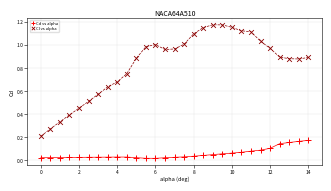

Which series contains the lowest Y value?

Cd vs alpha